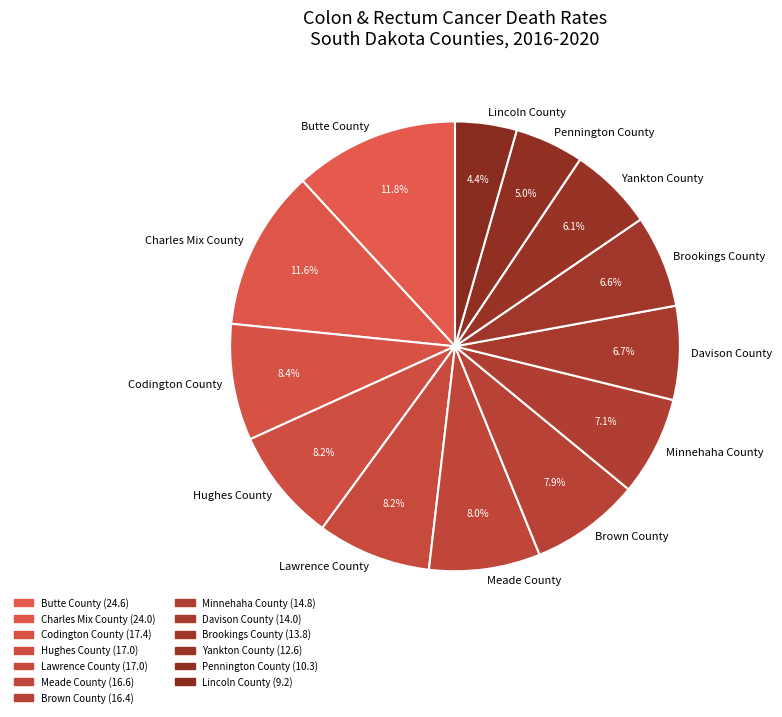

Does Minnehaha County account for over 50% of the chart?

No